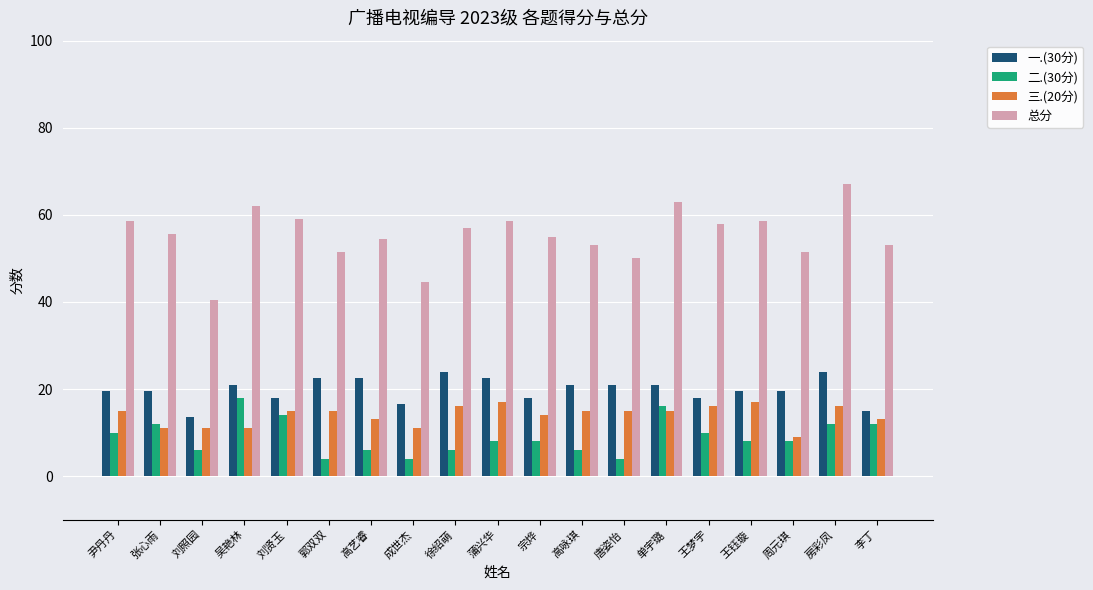

What is the label of the 1st bar from the left?

尹丹丹